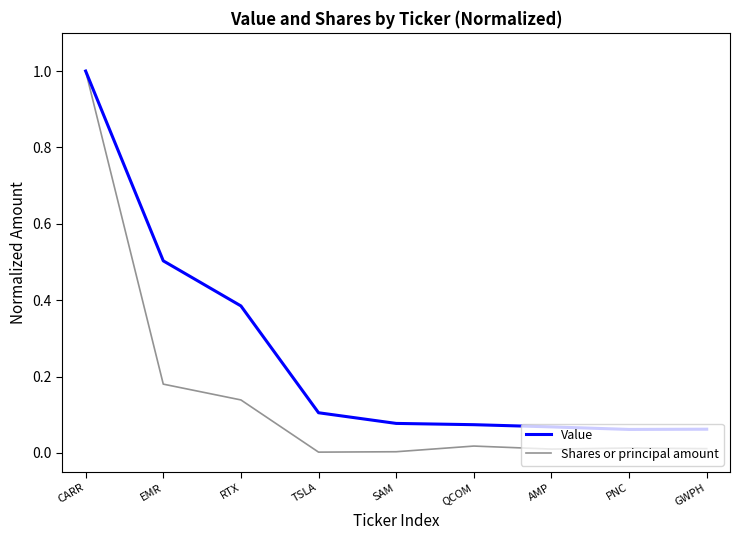

In Shares or principal amount, how many points are higher than both neighbors (excluding endpoints)?

2